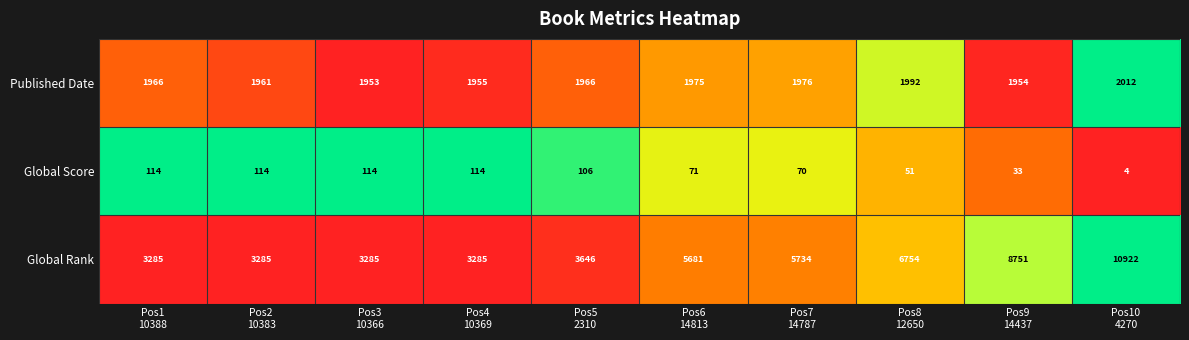

Rank the series by their average value, from lowest to highest.

Global Score, Published Date, Global Rank